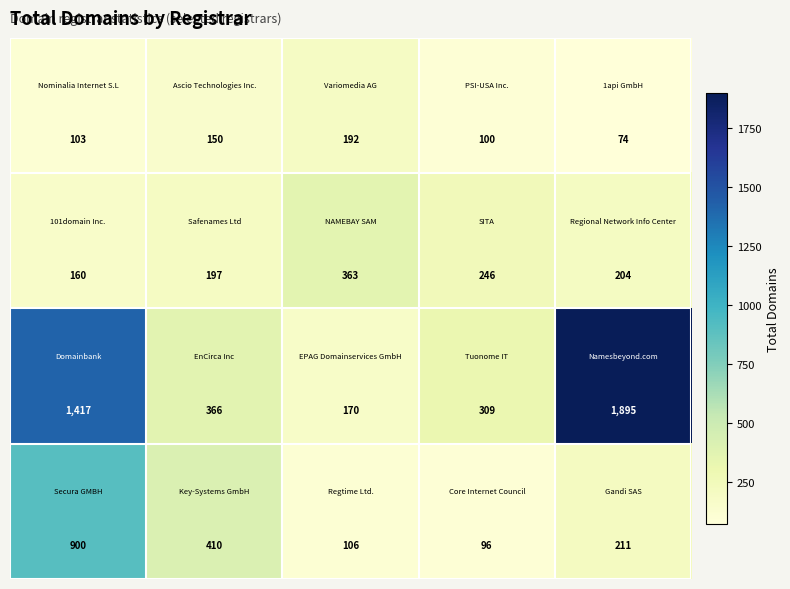

What is the greatest value displayed?

1895